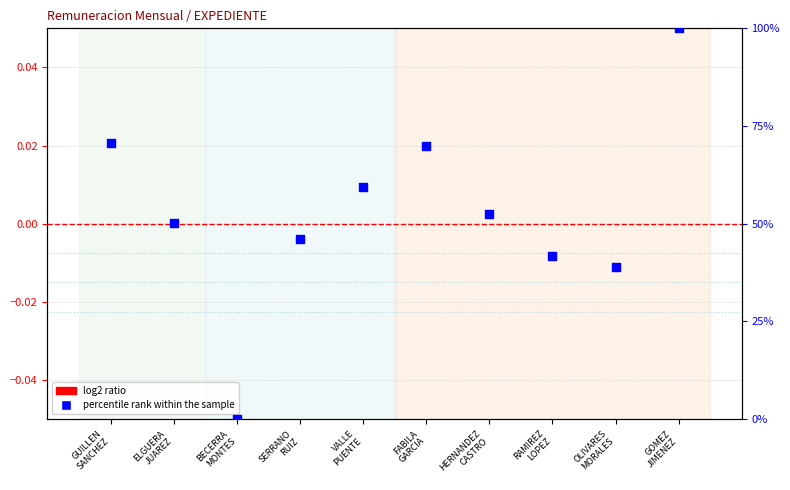

At how many categories does at least one series exceed 31?

9